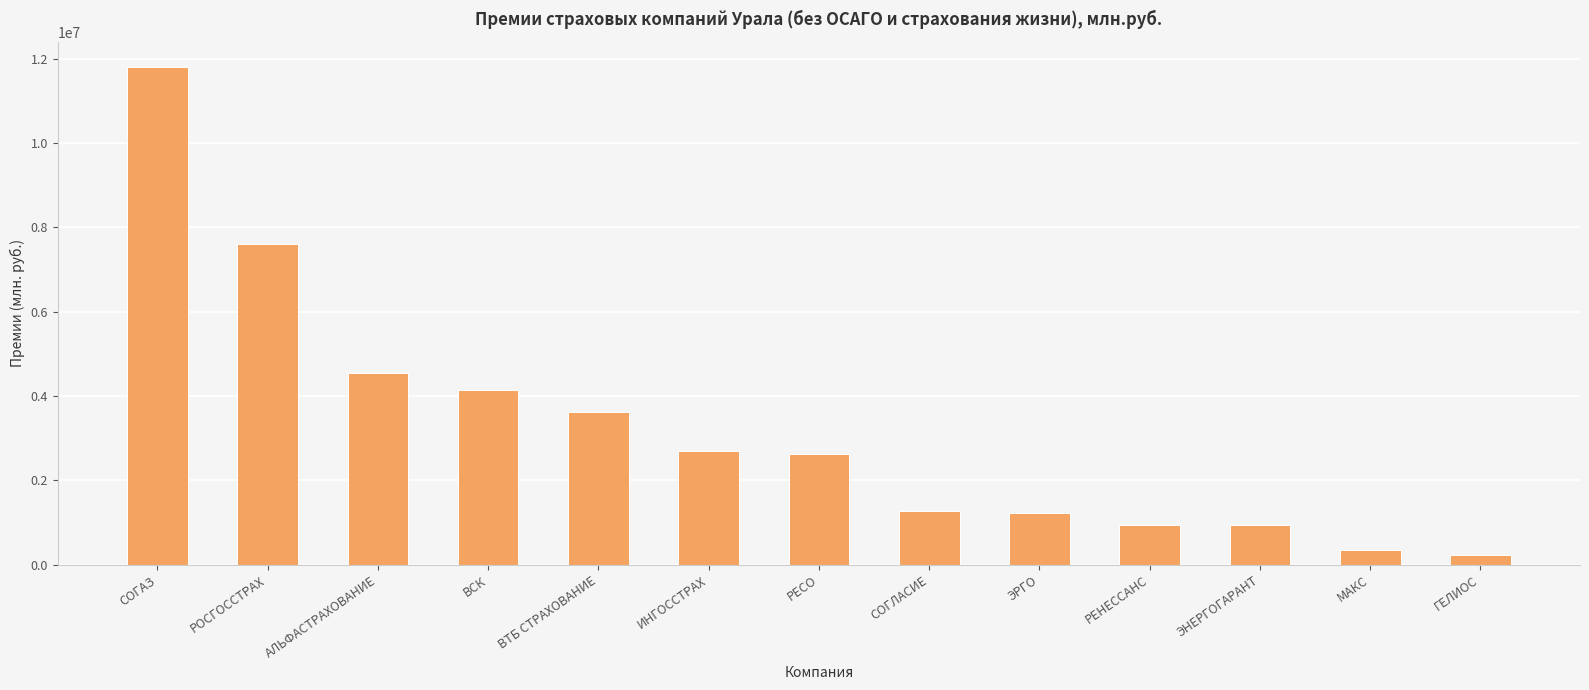

What is the difference between the values at ИНГОССТРАХ and ЭНЕРГОГАРАНТ?

1762670